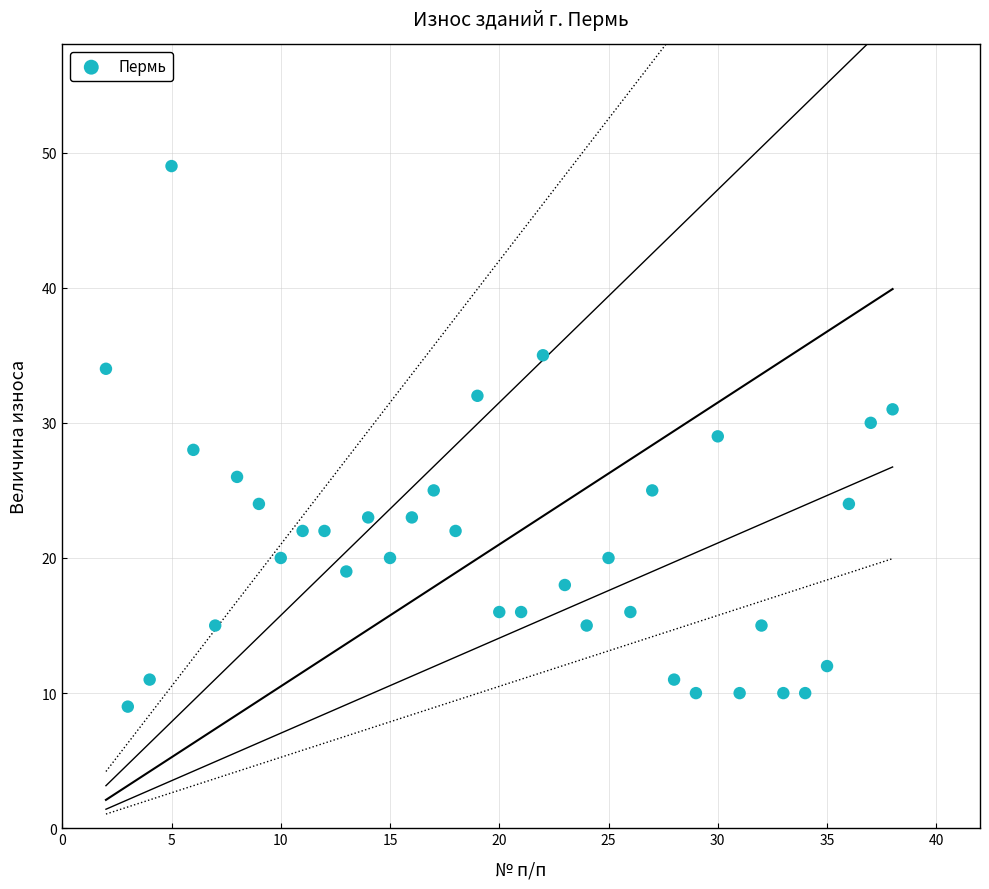

What is the range of Y values (max minus min)?

40